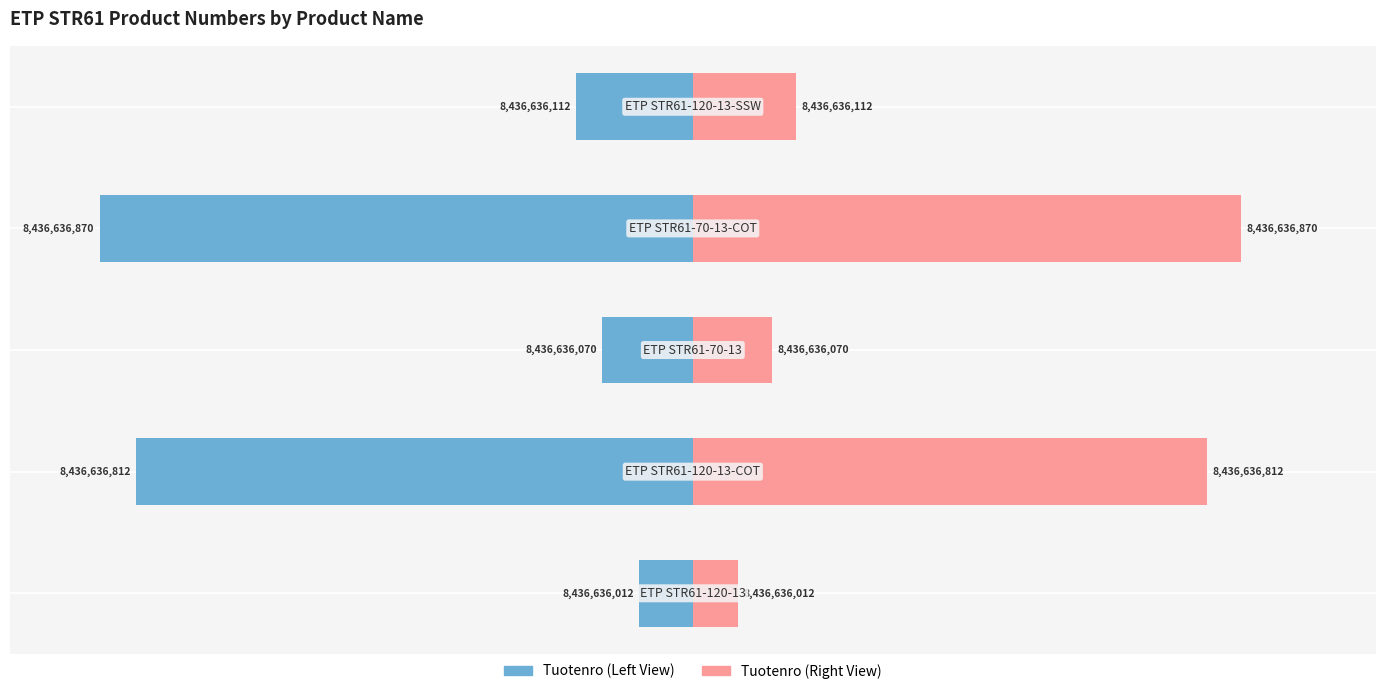

Between −10 and 0, which series saw the biggest shift?

Tuotenro (left)